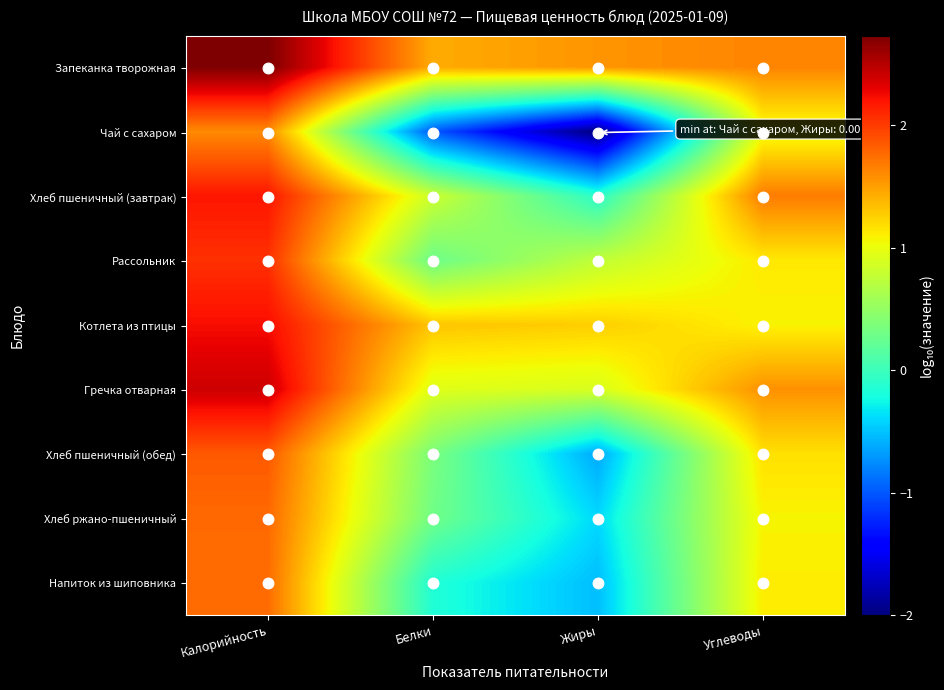

Reading left to right, transcribe all the data shown in this chart.

Запеканка творожная: Калорийность=2.7	Белки=1.4	Жиры=1.5	Углеводы=1.6
Чай с сахаром: Калорийность=1.6	Белки=-1.0	Жиры=-2.0	Углеводы=1.0
Хлеб пшеничный (завтрак): Калорийность=2.2	Белки=0.8	Жиры=-0.1	Углеводы=1.7
Рассольник: Калорийность=2.1	Белки=0.3	Жиры=0.8	Углеводы=1.1
Котлета из птицы: Калорийность=2.2	Белки=1.3	Жиры=1.3	Углеводы=1.1
Гречка отварная: Калорийность=2.4	Белки=0.9	Жиры=0.9	Углеводы=1.6
Хлеб пшеничный (обед): Калорийность=1.8	Белки=0.4	Жиры=-0.6	Углеводы=1.2
Хлеб ржано-пшеничный: Калорийность=1.8	Белки=0.3	Жиры=-0.4	Углеводы=1.1
Напиток из шиповника: Калорийность=1.8	Белки=-0.2	Жиры=-0.5	Углеводы=1.1